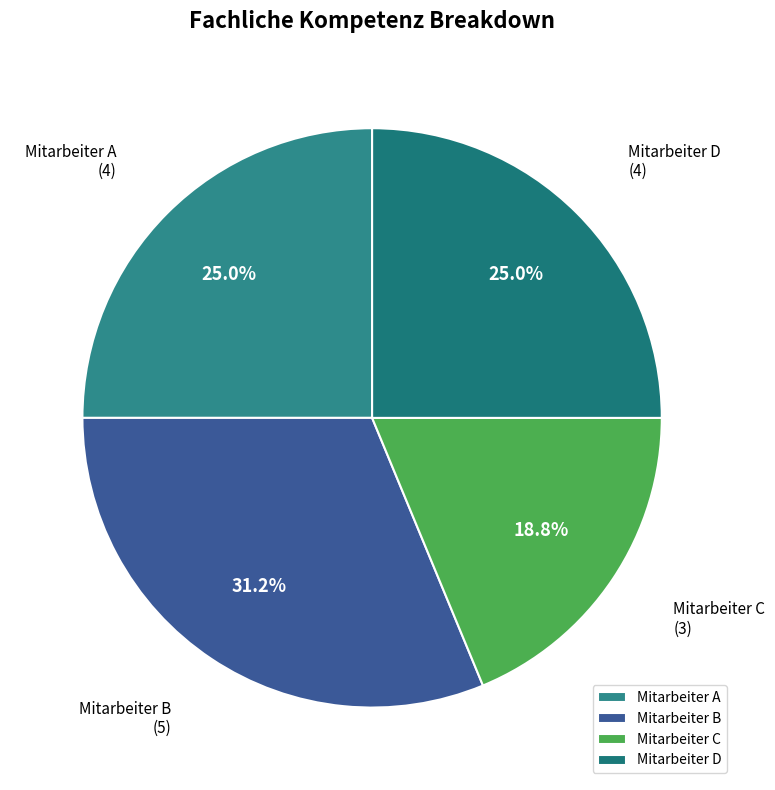

Is it true that Mitarbeiter A is 25% of the pie?

True